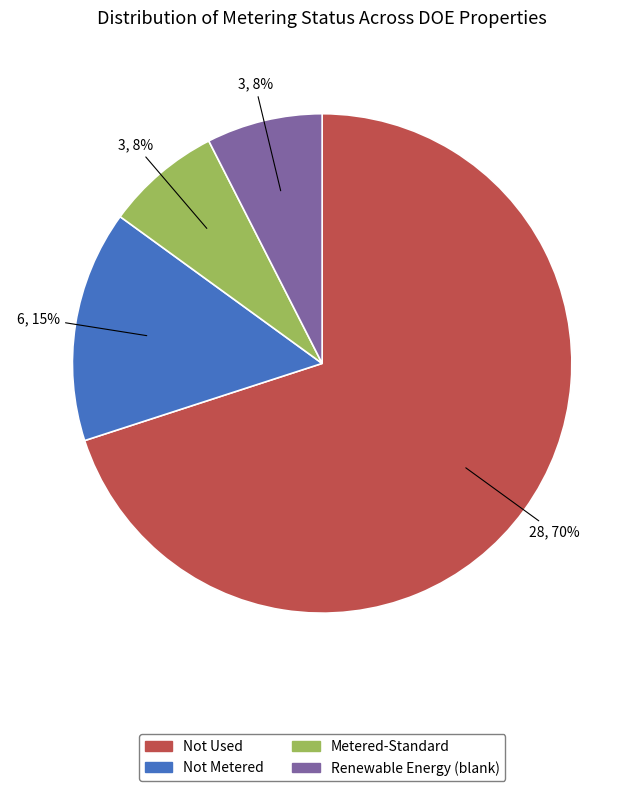

Is there a majority slice in this chart?

Yes